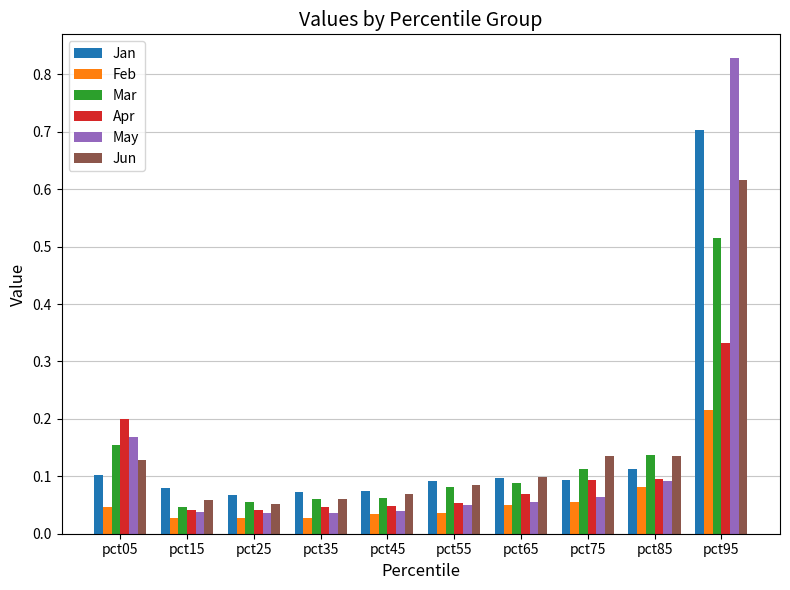

Which series changed the most between pct05 and pct85?

Apr